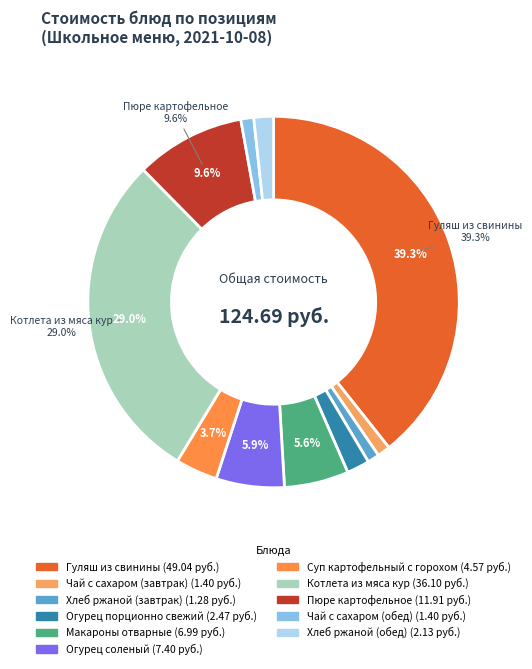

True or false: Чай с сахаром (обед) accounts for 9% of the total.

False